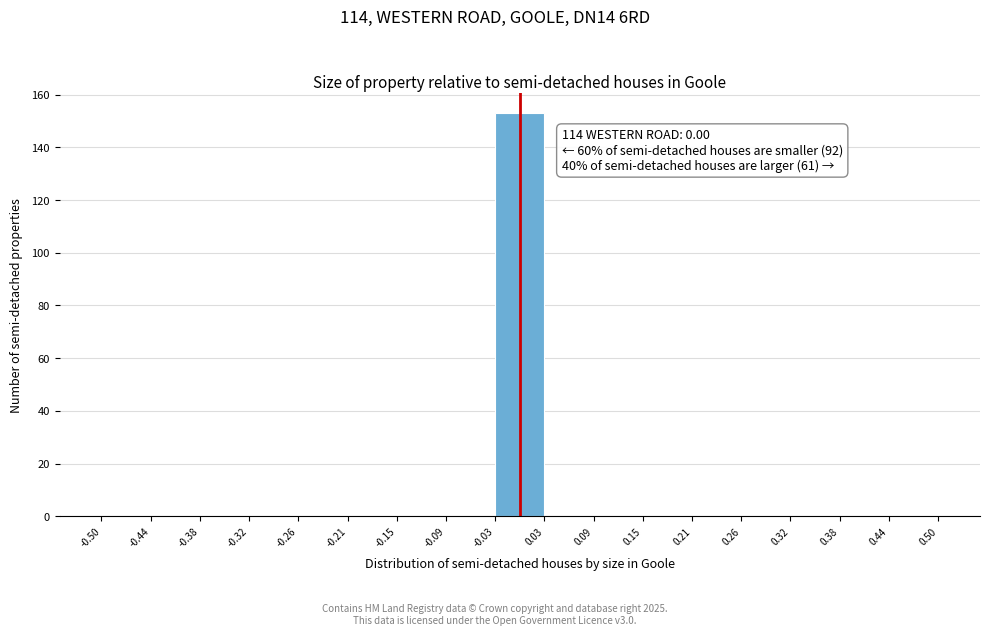

Which range on the x-axis has the tallest bar?

-0.03 to 0.03